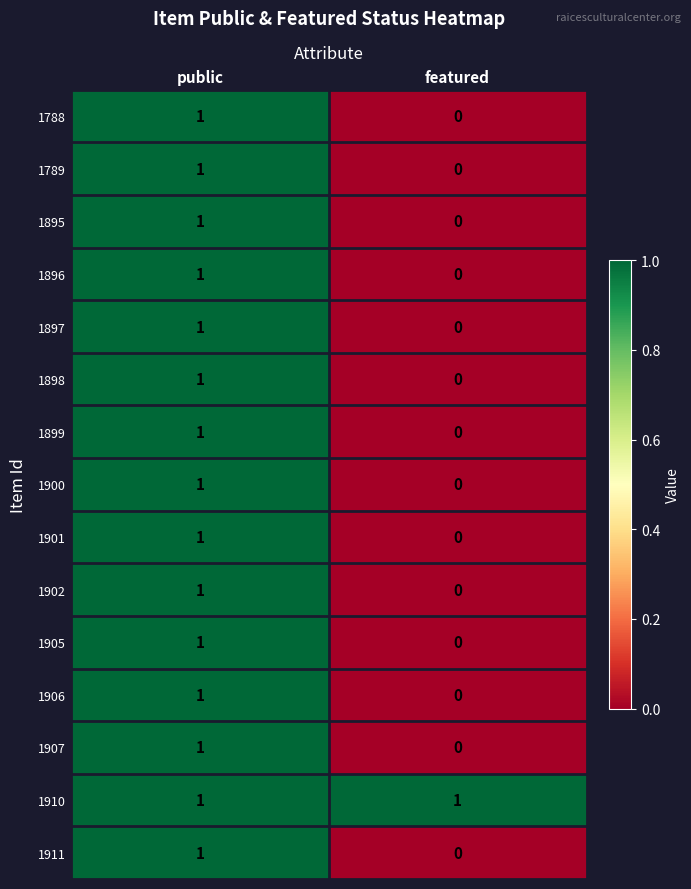

List the labels in order of 1901 value, smallest first.

featured, public